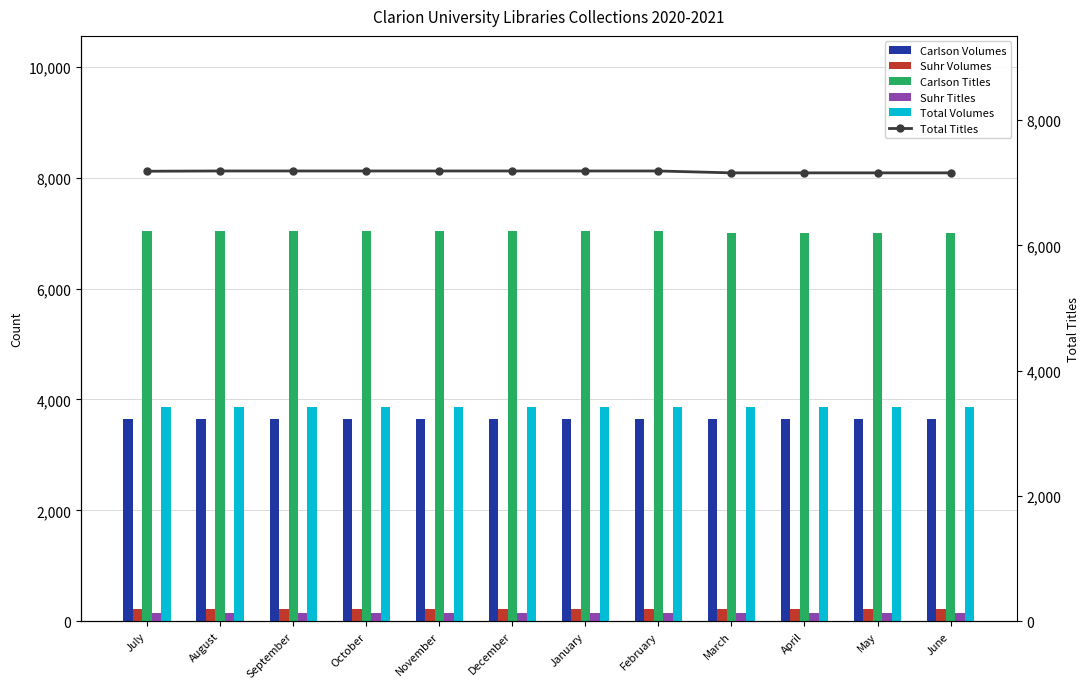

How many distinct data groups are displayed?

6